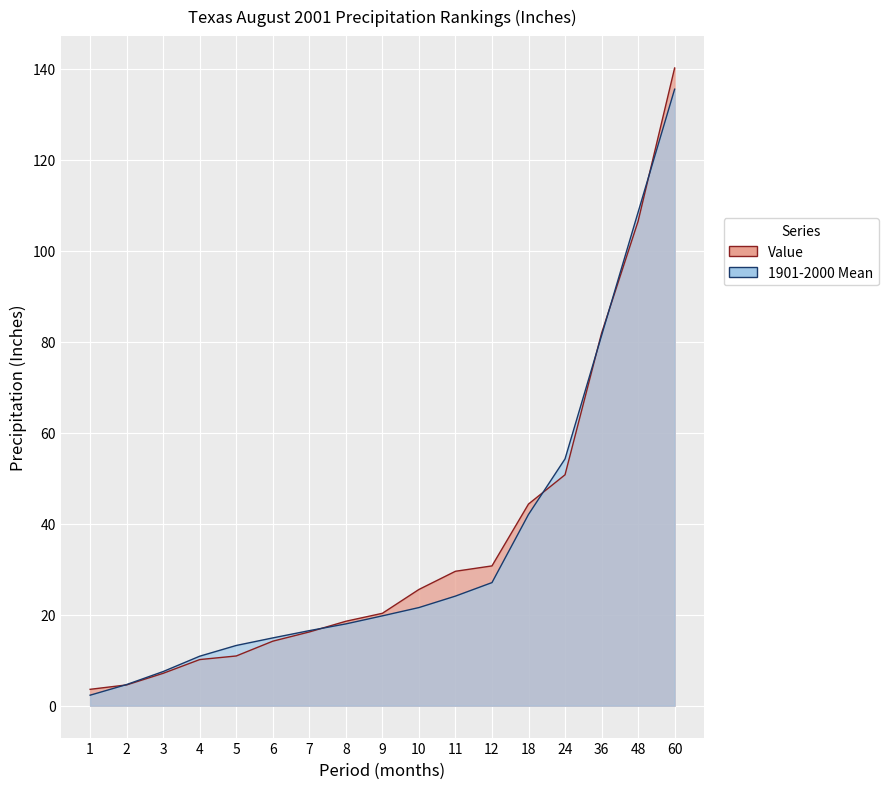

The value of 1901-2000 Mean at 7 is 16.5. True or false?

True